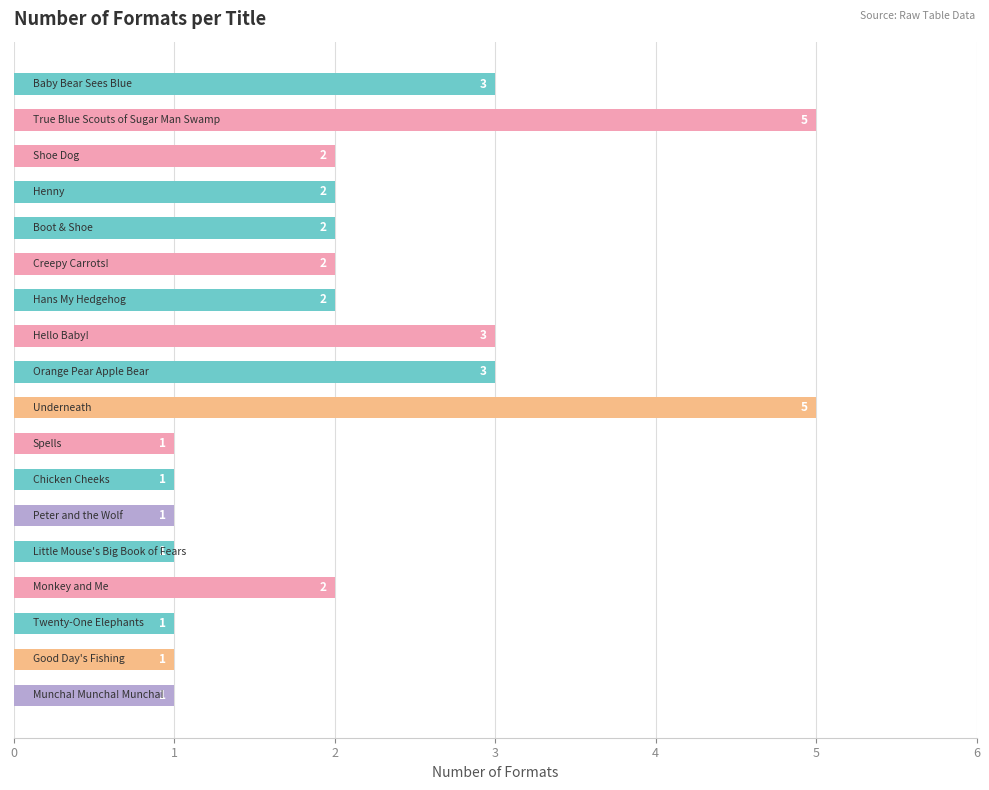

What is the difference between the second highest and second lowest values?

4